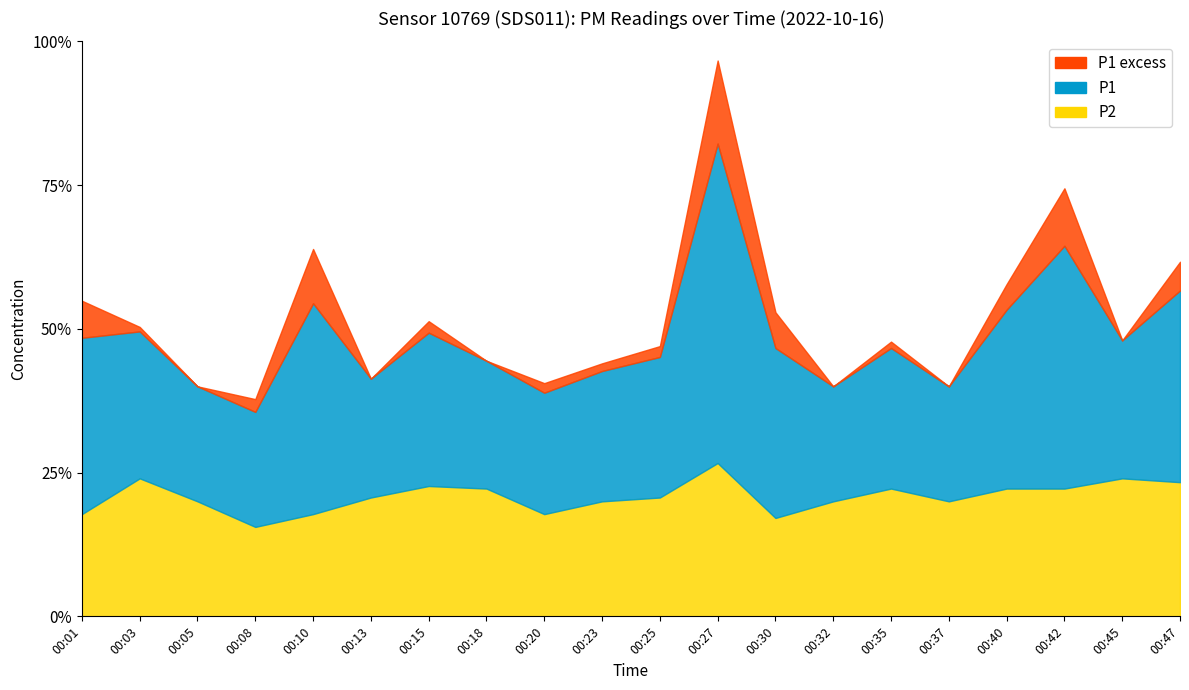

In P2, how many points are higher than both neighbors (excluding endpoints)?

5